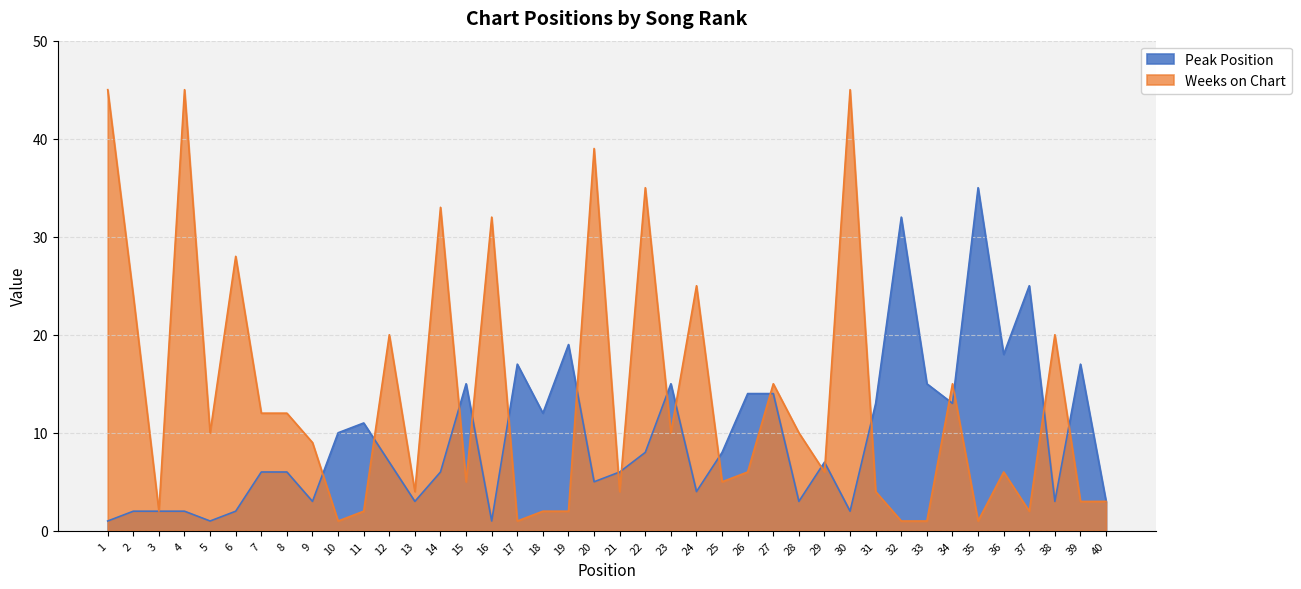

Reading right to left, transcribe all the data shown in this chart.

Peak Position: 40=3	39=17	38=3	37=25	36=18	35=35	34=13	33=15	32=32	31=13	30=2	29=7	28=3	27=14	26=14	25=8	24=4	23=15	22=8	21=6	20=5	19=19	18=12	17=17	16=1	15=15	14=6	13=3	12=7	11=11	10=10	9=3	8=6	7=6	6=2	5=1	4=2	3=2	2=2	1=1
Weeks on Chart: 40=3	39=3	38=20	37=2	36=6	35=1	34=15	33=1	32=1	31=4	30=45	29=6	28=10	27=15	26=6	25=5	24=25	23=10	22=35	21=4	20=39	19=2	18=2	17=1	16=32	15=5	14=33	13=4	12=20	11=2	10=1	9=9	8=12	7=12	6=28	5=10	4=45	3=2	2=24	1=45